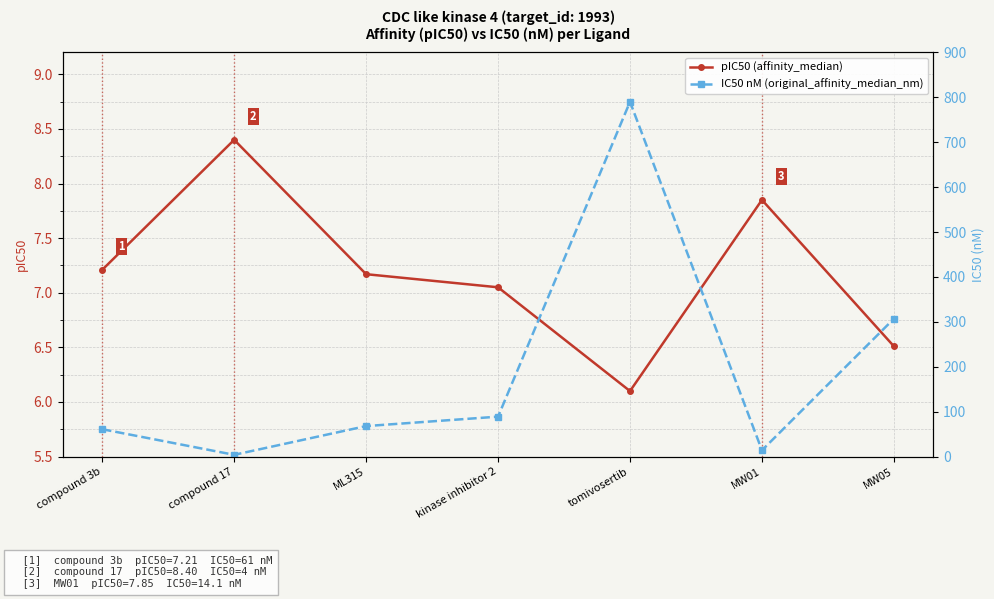

Between MW05 and MW01, which is larger?

MW01